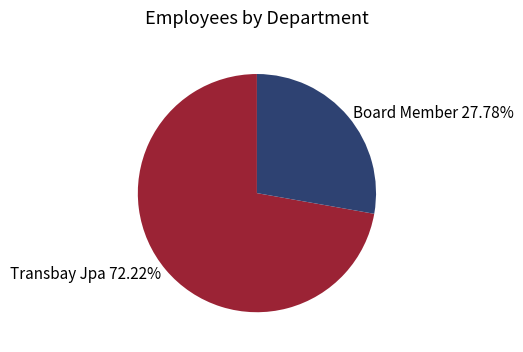

To the nearest percent, what portion does Board Member represent?

28%